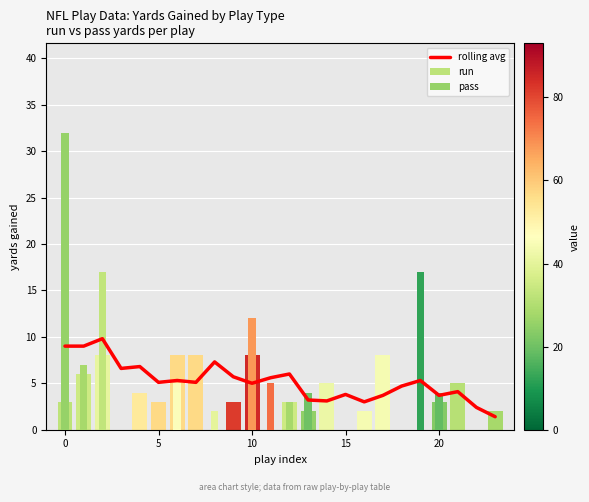

At how many categories does at least one series exceed 24?

1